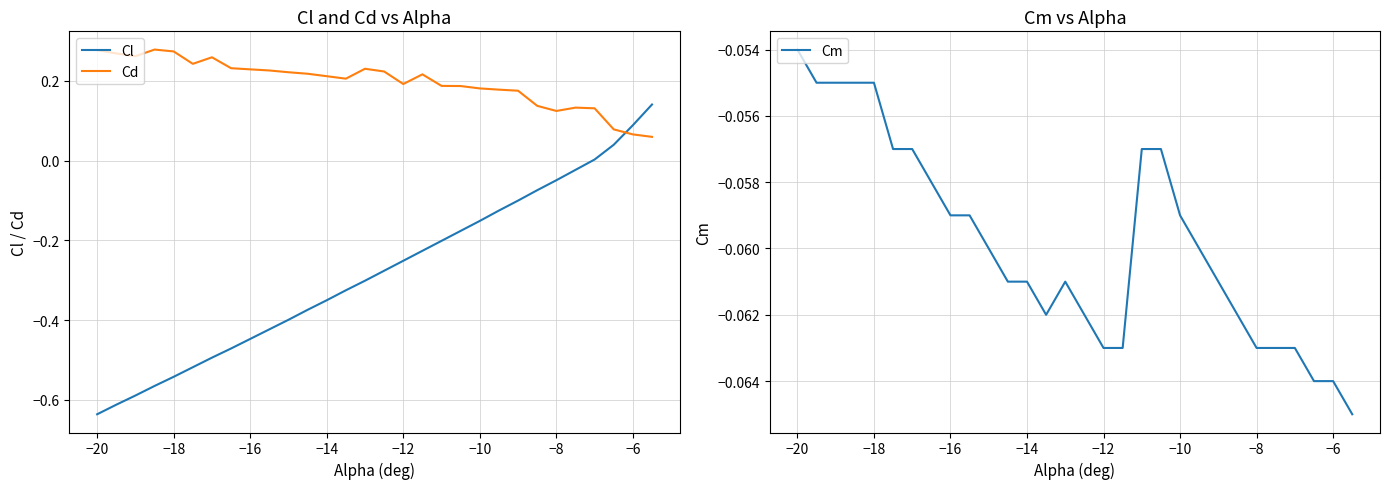

Reading left to right, extract all data points from this chart.

Cl: -0.6	-0.6	-0.6	-0.6	-0.5	-0.5	-0.5	-0.5	-0.4	-0.4	-0.4	-0.4	-0.3	-0.3	-0.3	-0.3	-0.3	-0.2	-0.2	-0.2	-0.2	-0.1	-0.1	-0.1	-0.0	-0.0	0.0	0.0	0.1	0.1
Cd: 0.3	0.3	0.3	0.3	0.3	0.2	0.3	0.2	0.2	0.2	0.2	0.2	0.2	0.2	0.2	0.2	0.2	0.2	0.2	0.2	0.2	0.2	0.2	0.1	0.1	0.1	0.1	0.1	0.1	0.1
Cm: -0.1	-0.1	-0.1	-0.1	-0.1	-0.1	-0.1	-0.1	-0.1	-0.1	-0.1	-0.1	-0.1	-0.1	-0.1	-0.1	-0.1	-0.1	-0.1	-0.1	-0.1	-0.1	-0.1	-0.1	-0.1	-0.1	-0.1	-0.1	-0.1	-0.1